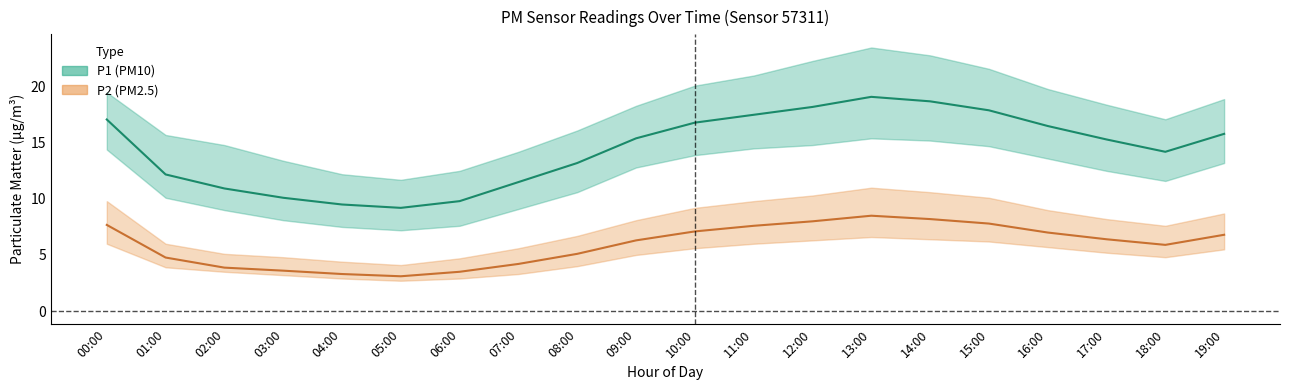

Reading left to right, what are all the values shown in this chart?

P1_mean: 17.1	12.2	10.9	10.1	9.5	9.2	9.8	11.5	13.2	15.4	16.8	17.5	18.2	19.1	18.7	17.9	16.5	15.3	14.2	15.8
P1_upper: 19.5	15.7	14.8	13.4	12.2	11.7	12.5	14.2	16.1	18.3	20.1	21.0	22.3	23.5	22.8	21.6	19.8	18.4	17.1	18.9
P1_lower: 14.4	10.1	9.0	8.1	7.5	7.2	7.6	9.1	10.6	12.8	13.9	14.5	14.8	15.4	15.2	14.7	13.6	12.5	11.6	13.2
P2_mean: 7.7	4.8	3.9	3.6	3.3	3.1	3.5	4.2	5.1	6.3	7.1	7.6	8.0	8.5	8.2	7.8	7.0	6.4	5.9	6.8
P2_upper: 9.8	6.0	5.1	4.8	4.4	4.1	4.7	5.6	6.7	8.1	9.2	9.8	10.3	11.0	10.6	10.1	9.0	8.2	7.6	8.7
P2_lower: 6.0	3.9	3.5	3.2	2.9	2.7	2.9	3.3	4.0	5.0	5.6	6.0	6.3	6.6	6.4	6.2	5.7	5.2	4.8	5.5